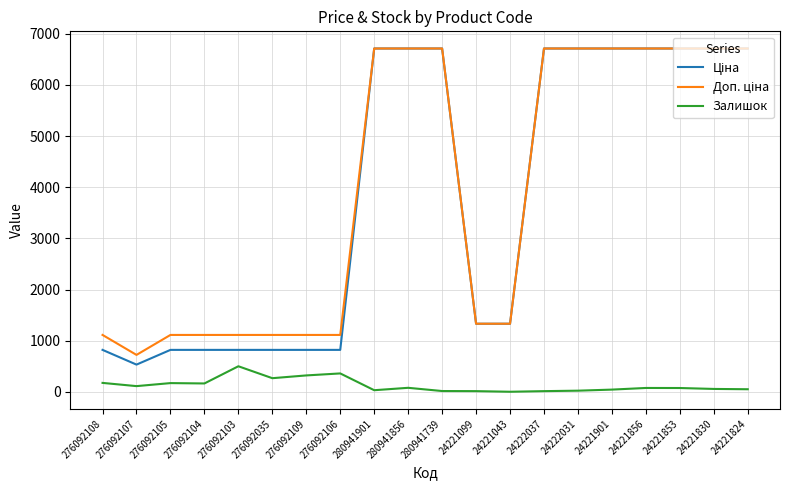

What is the total value across all series at 276092035?

2205.0